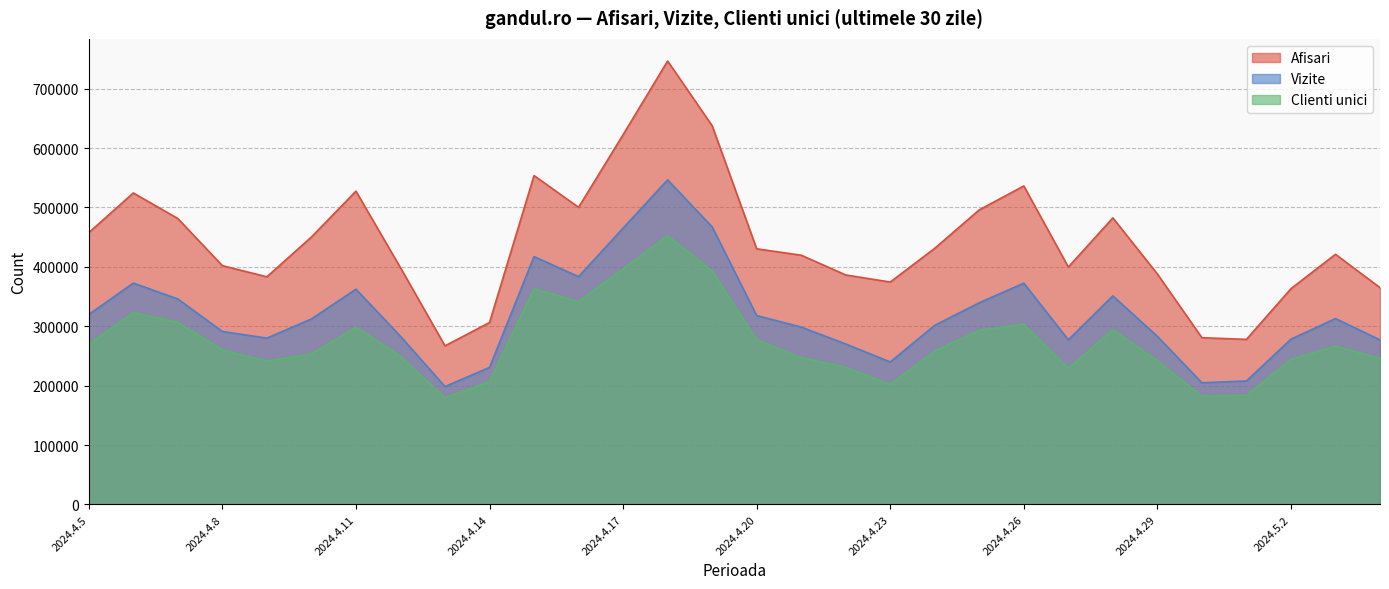

Between 2024.4.25 and 2024.5.1, which is larger?

2024.4.25